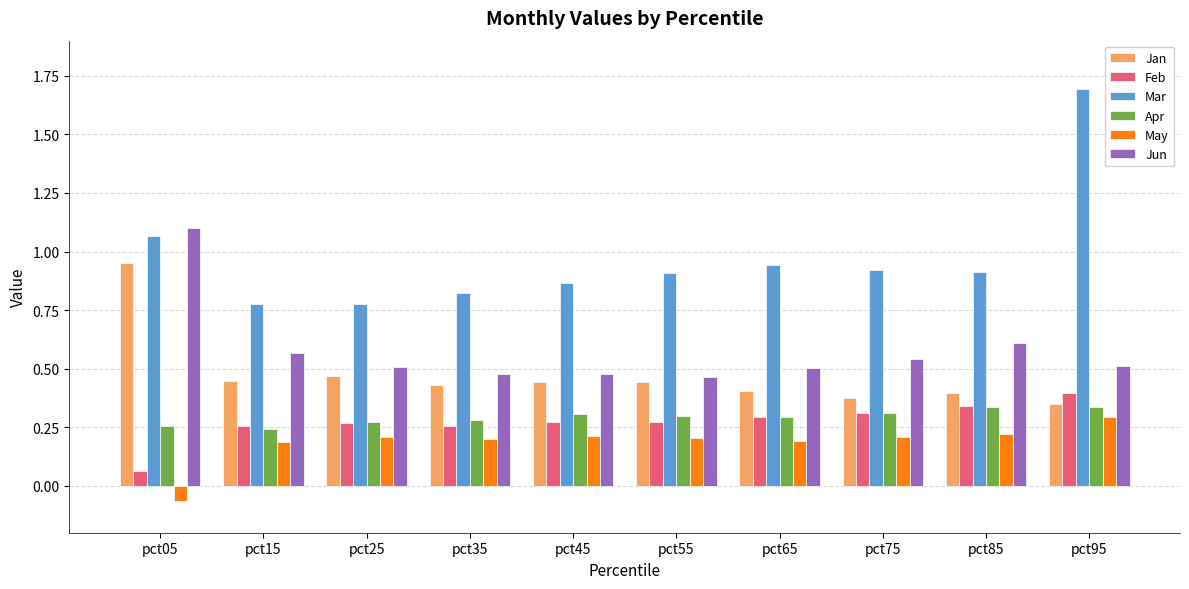

What is the sum of all Mar values?

9.7